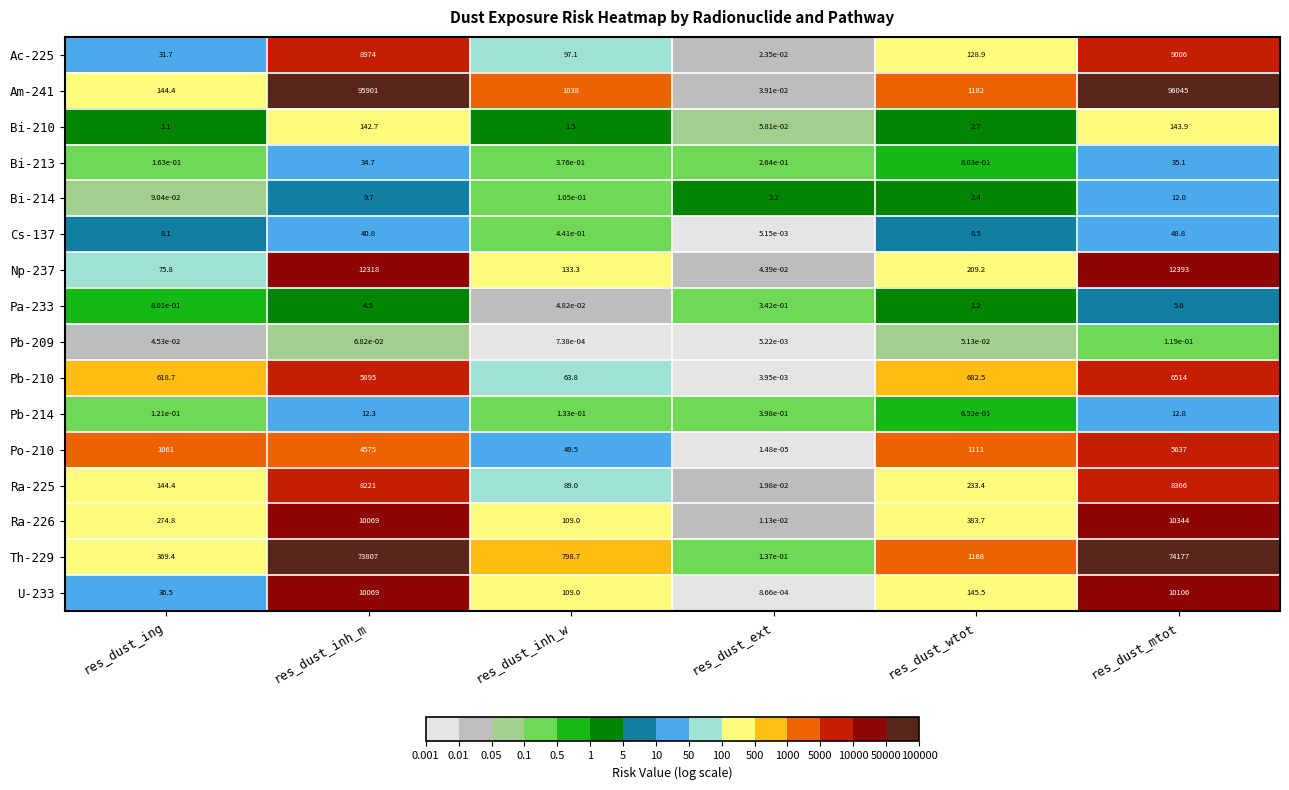

Rank the categories by Po-210 value from highest to lowest.

res_dust_mtot, res_dust_inh_m, res_dust_wtot, res_dust_ing, res_dust_inh_w, res_dust_ext